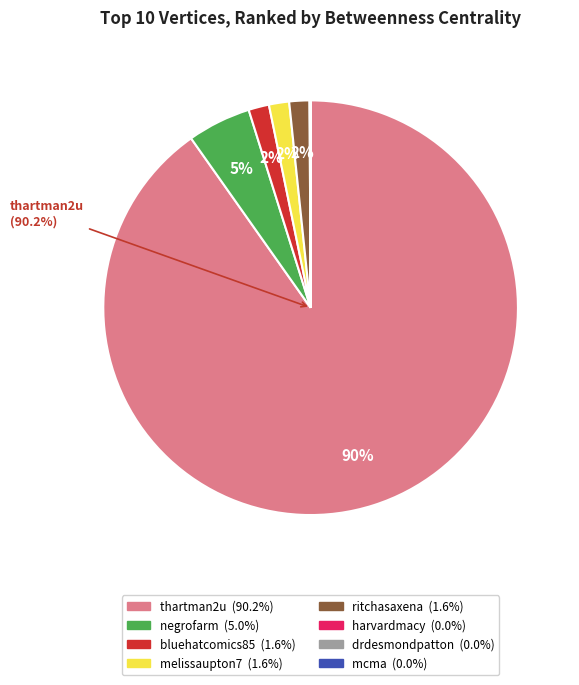

Is there any slice that represents more than half of the pie?

Yes